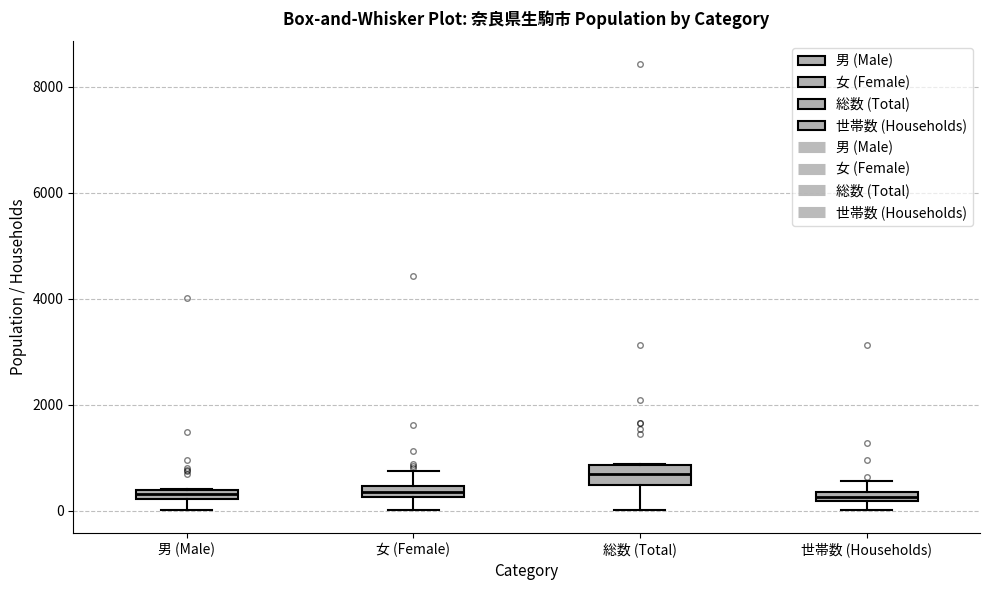

Which box has the highest median line?

総数 (Total)